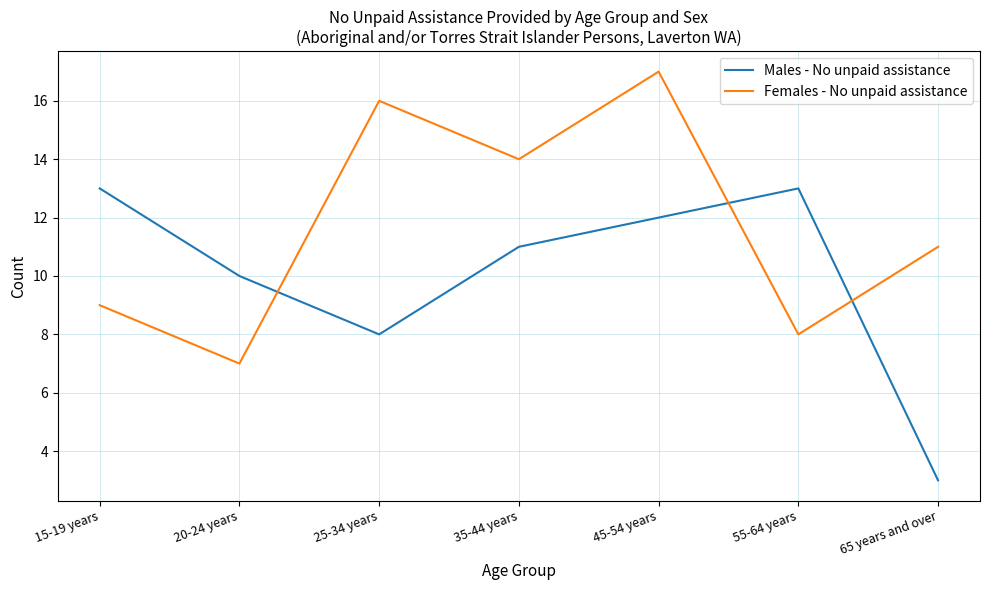

Reading left to right, list all the values displayed in this chart.

Males - No unpaid assistance: 13	10	8	11	12	13	3
Females - No unpaid assistance: 9	7	16	14	17	8	11